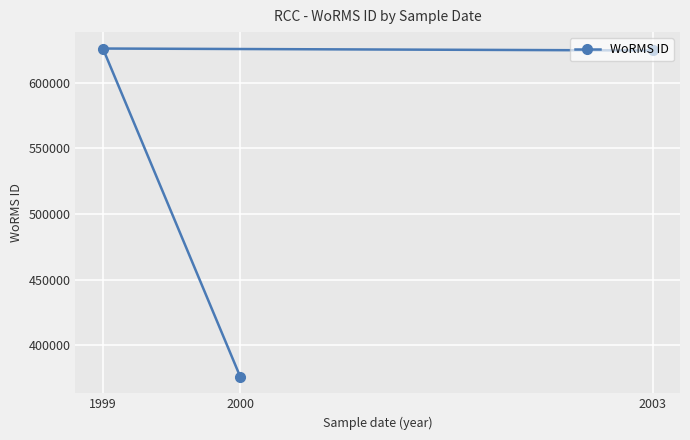

What is the value of the 3rd point from the left?

624507